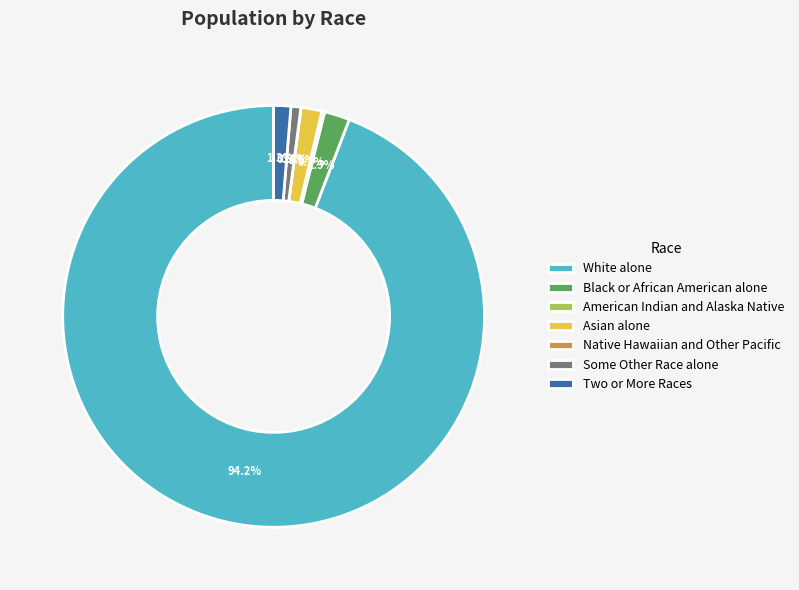

Which category has the biggest portion of the pie?

White alone